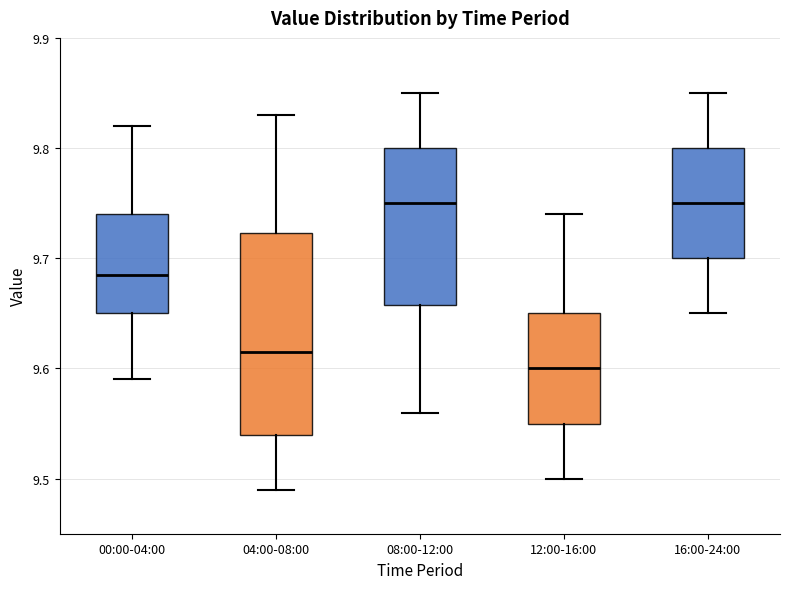

Reading left to right, transcribe this box plot: for each box, give where its median line is, the range the box spans, and where its two whiskers end, as read against the y-axis. The values are not printed on the chart, so give them approximately, as read against the axis.

00:00-04:00: median 9.69, box 9.65 to 9.74, whiskers 9.59 to 9.82
04:00-08:00: median 9.62, box 9.54 to 9.72, whiskers 9.49 to 9.83
08:00-12:00: median 9.75, box 9.66 to 9.80, whiskers 9.56 to 9.85
12:00-16:00: median 9.60, box 9.55 to 9.65, whiskers 9.50 to 9.74
16:00-24:00: median 9.75, box 9.70 to 9.80, whiskers 9.65 to 9.85